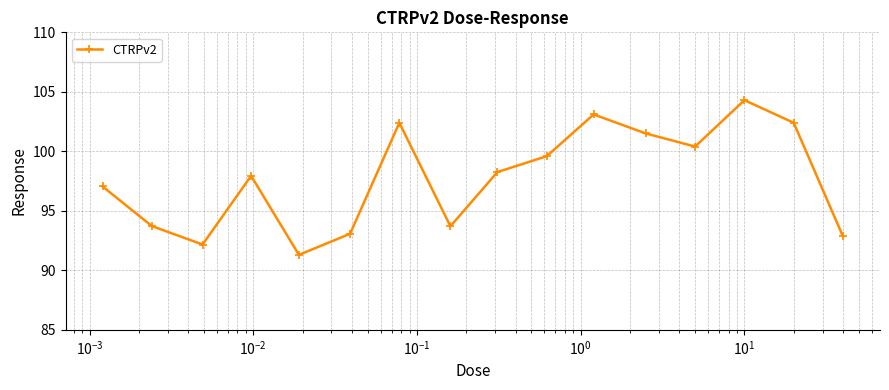

How many points are higher than both their immediate neighbors (excluding endpoints)?

4